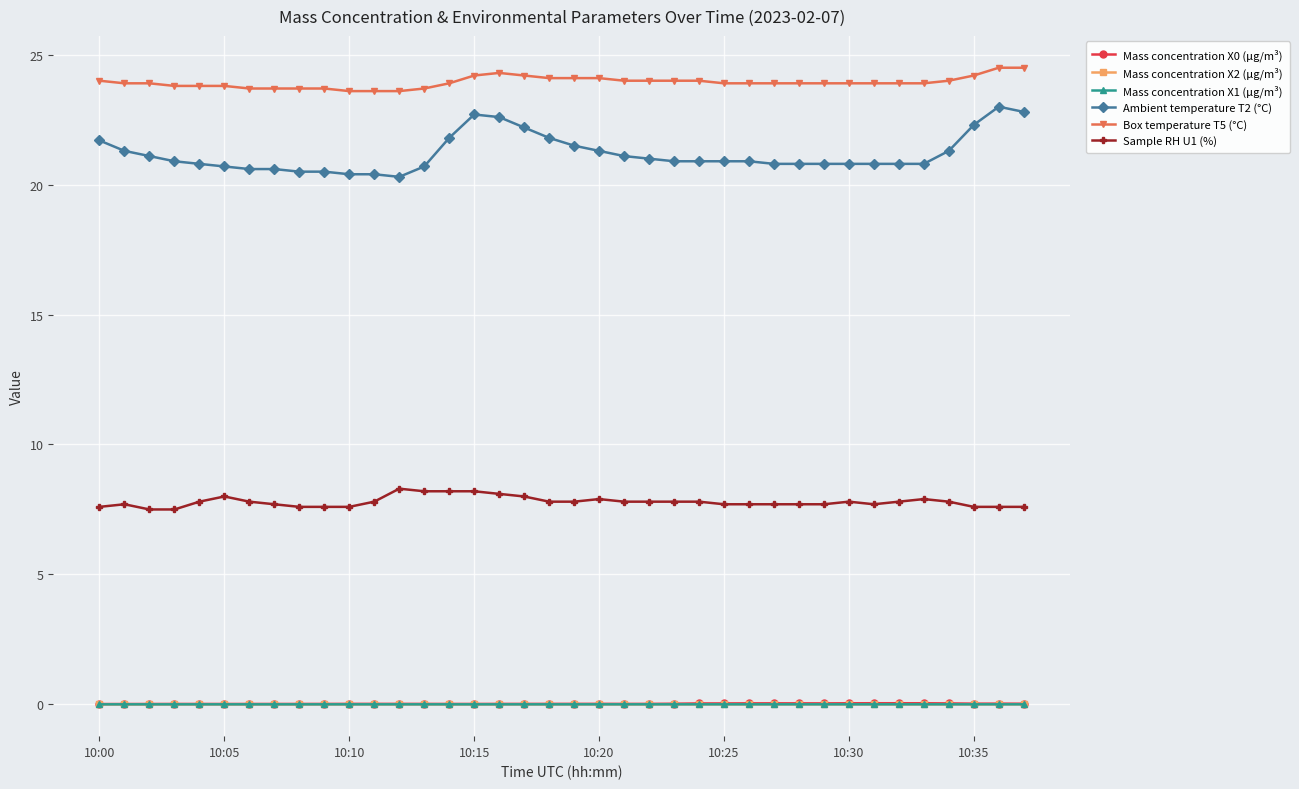

Does the chart display data point markers on the line(s)?

Yes